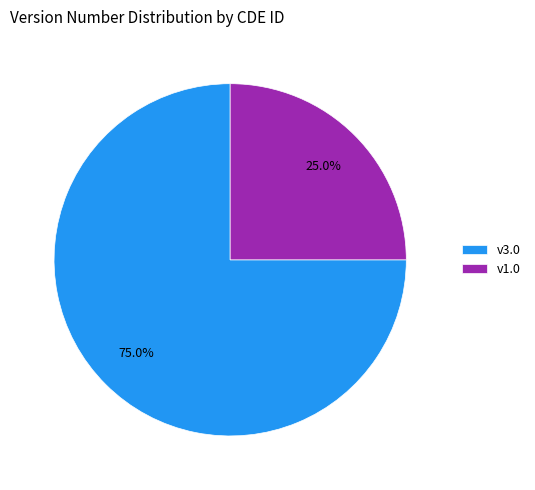

How much of the chart is everything except v1.0?

75.0%